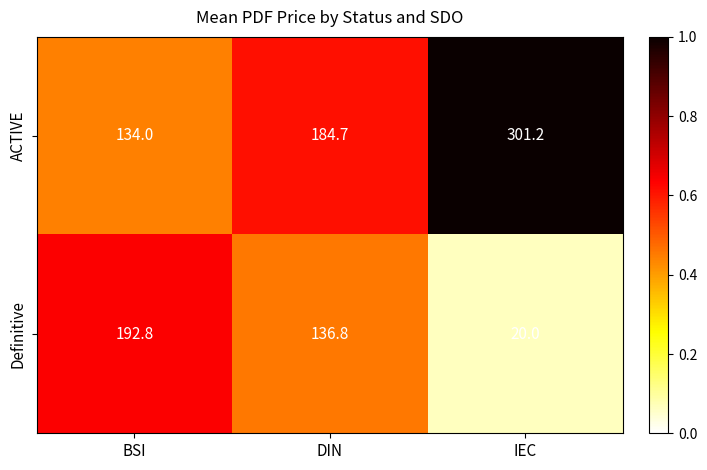

What is the sum of all ACTIVE values?

619.9